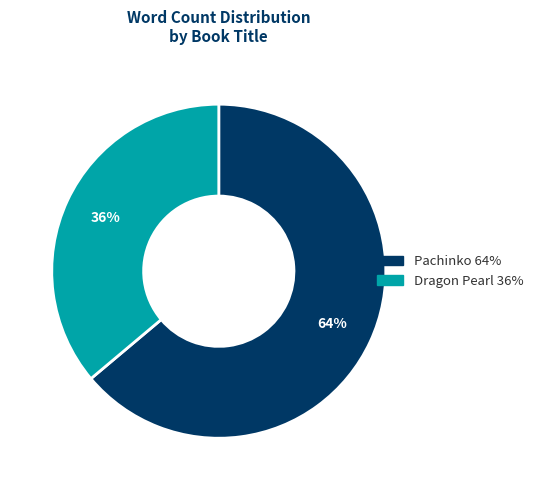

To the nearest percent, what is the average slice percentage?

50%